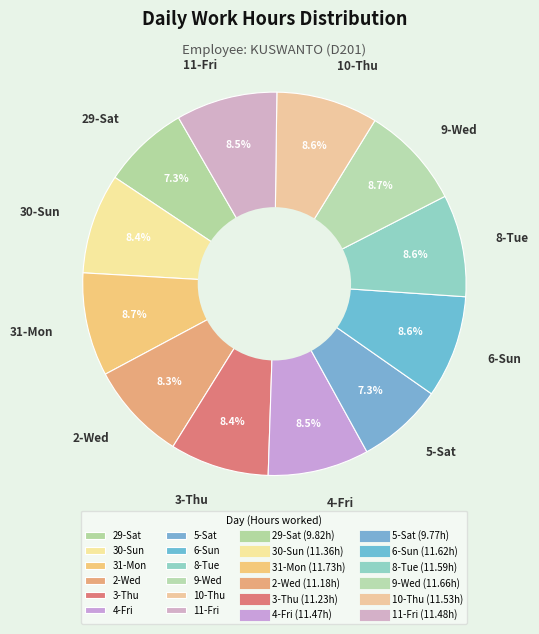

The 5-Sat slice represents 21% of the pie. True or false?

False